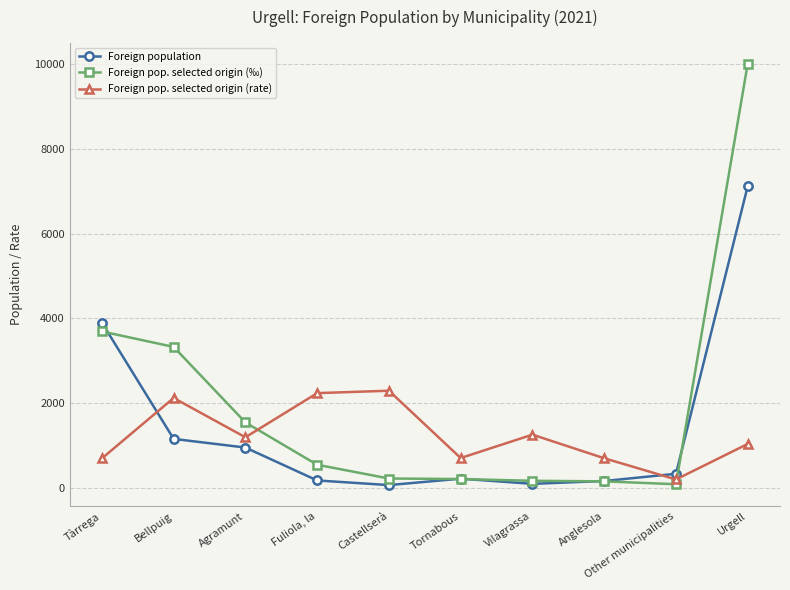

True or false: Foreign pop. selected origin (‰) and Foreign pop. selected origin (rate) intersect in this chart.

True